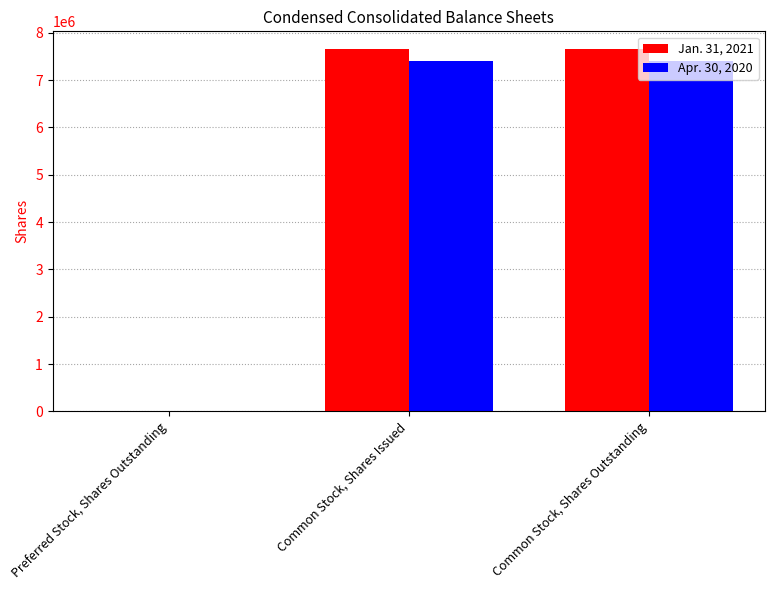

Is the value of Apr. 30, 2020 at Common Stock, Shares Outstanding greater than the value of Jan. 31, 2021 at Preferred Stock, Shares Outstanding?

Yes